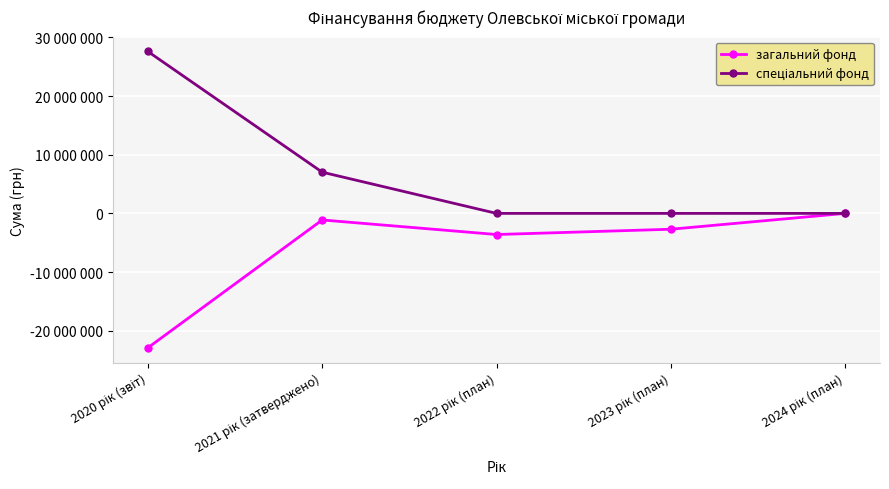

How many спеціальний фонд values are between 0 and 7029000?

4